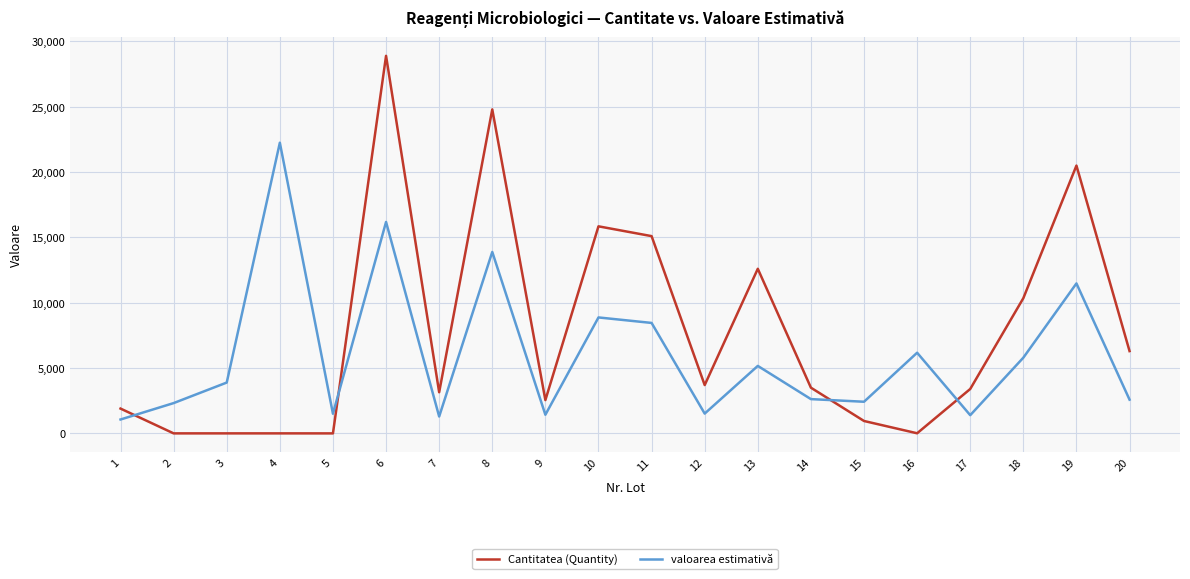

The value of Cantitatea (Quantity) at 18 is 10350.0. True or false?

True